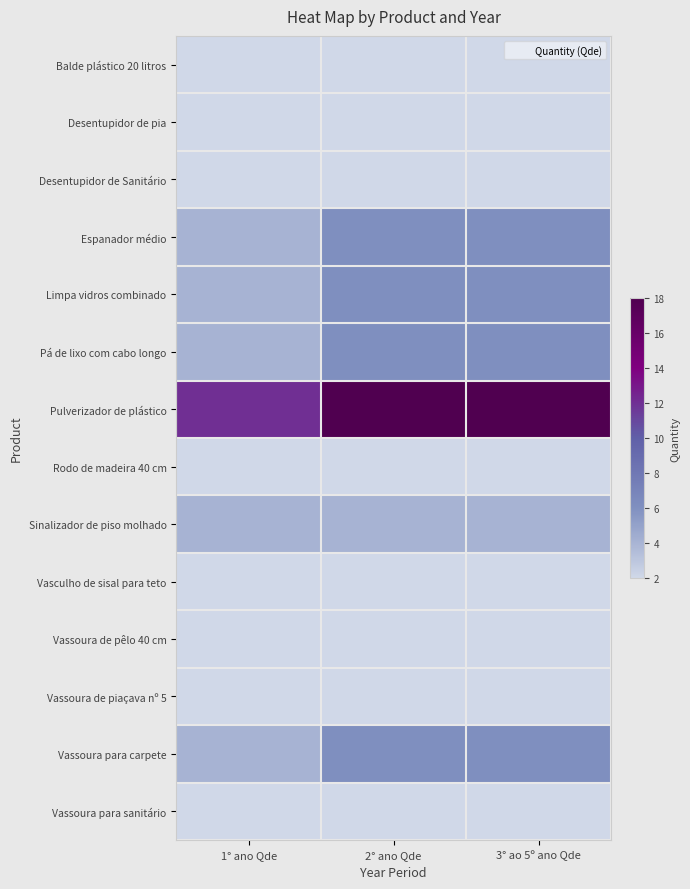

Which series has the widest spread of values?

Pulverizador de plástico